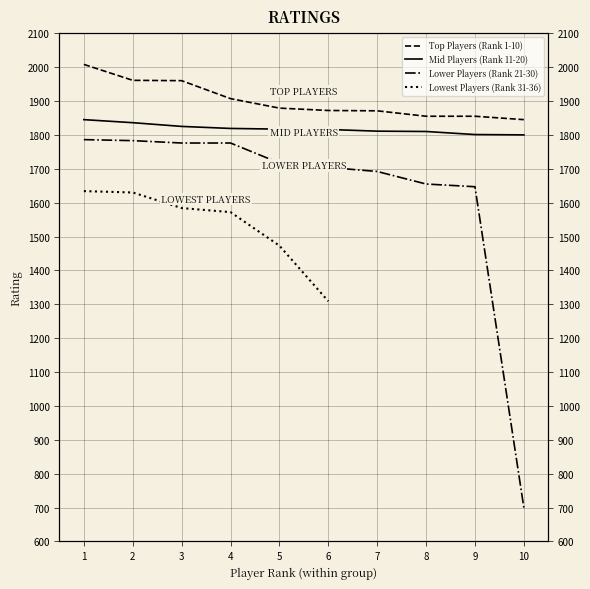

What is the sum of the Lower Players (Rank 21-30) values at 10 and 4?

2476